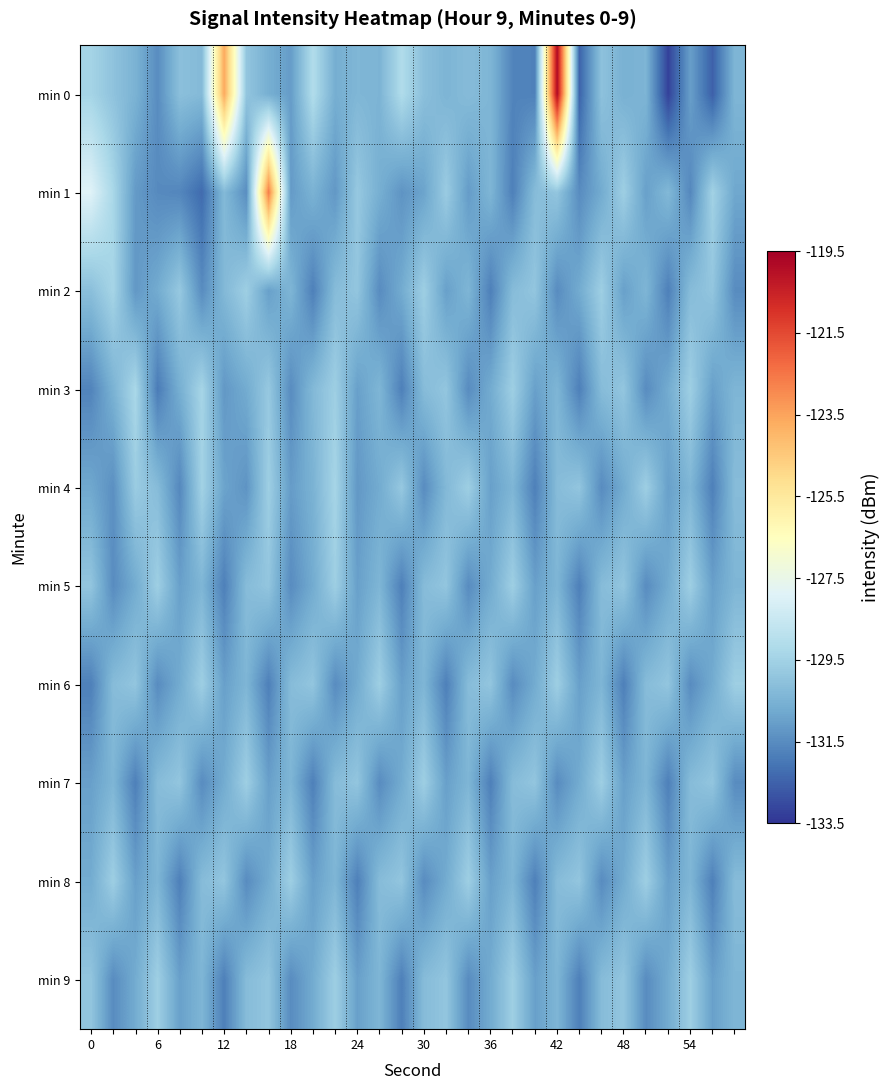

Reading right to left, list all the values displayed in this chart.

min 0: -130.4	-132.5	-131.0	-133.2	-130.4	-130.5	-130.0	-132.4	-119.8	-131.8	-131.7	-130.4	-130.2	-130.4	-130.1	-129.1	-130.4	-130.4	-130.6	-129.1	-131.1	-130.6	-129.9	-123.6	-130.3	-130.1	-131.5	-130.5	-130.0	-129.4
min 1: -130.8	-129.5	-131.6	-130.3	-131.0	-129.6	-130.7	-131.5	-129.9	-130.2	-131.8	-130.4	-131.1	-129.7	-130.9	-131.3	-130.6	-129.8	-131.2	-130.5	-131.1	-122.7	-131.4	-130.3	-132.3	-131.6	-131.5	-131.1	-129.3	-127.9
min 2: -131.5	-129.9	-130.2	-131.8	-130.4	-131.0	-129.6	-130.7	-131.5	-129.9	-130.2	-131.8	-130.4	-131.0	-129.6	-130.7	-131.5	-129.9	-130.2	-131.8	-130.4	-131.0	-129.6	-130.3	-131.5	-129.8	-130.7	-131.2	-129.4	-130.1
min 3: -130.4	-131.0	-129.6	-130.7	-131.5	-129.9	-130.2	-131.8	-130.4	-131.0	-129.6	-130.7	-131.5	-129.9	-130.2	-131.8	-130.4	-131.0	-129.6	-130.3	-131.5	-129.8	-130.7	-131.2	-129.4	-130.6	-131.9	-129.3	-130.5	-131.7
min 4: -130.2	-131.8	-130.4	-131.0	-129.6	-130.7	-131.5	-129.9	-130.2	-131.8	-130.4	-131.0	-129.6	-130.3	-131.5	-129.8	-130.7	-131.2	-129.4	-130.5	-131.1	-129.6	-131.3	-130.9	-129.5	-131.6	-130.2	-129.7	-131.4	-130.8
min 5: -130.4	-131.0	-129.6	-130.7	-131.5	-129.9	-130.2	-131.8	-130.4	-131.0	-129.6	-130.7	-131.5	-129.9	-130.2	-131.8	-130.4	-131.0	-129.6	-130.7	-131.5	-129.9	-130.2	-131.8	-130.4	-131.0	-129.6	-130.7	-131.5	-129.9
min 6: -129.6	-130.7	-131.5	-129.9	-130.2	-131.8	-130.4	-131.0	-129.6	-130.7	-131.5	-129.9	-130.2	-131.8	-130.4	-131.0	-129.6	-130.7	-131.5	-129.9	-130.2	-131.8	-130.4	-131.0	-129.6	-130.7	-131.5	-129.9	-130.2	-131.8
min 7: -131.5	-129.9	-130.2	-131.8	-130.4	-131.0	-129.6	-130.7	-131.5	-129.9	-130.2	-131.8	-130.4	-131.0	-129.6	-130.7	-131.5	-129.9	-130.2	-131.8	-130.4	-131.0	-129.6	-130.7	-131.5	-129.9	-130.2	-131.8	-130.4	-131.0
min 8: -130.2	-131.8	-130.4	-131.0	-129.6	-130.7	-131.5	-129.9	-130.2	-131.8	-130.4	-131.0	-129.6	-130.7	-131.5	-129.9	-130.2	-131.8	-130.4	-131.0	-129.6	-130.7	-131.5	-129.9	-130.2	-131.8	-130.4	-131.0	-129.6	-130.7
min 9: -130.4	-131.0	-129.6	-130.7	-131.5	-129.9	-130.2	-131.8	-130.4	-131.0	-129.6	-130.7	-131.5	-129.9	-130.2	-131.8	-130.4	-131.0	-129.6	-130.7	-131.5	-129.9	-130.2	-131.8	-130.4	-131.0	-129.6	-130.7	-131.5	-129.9